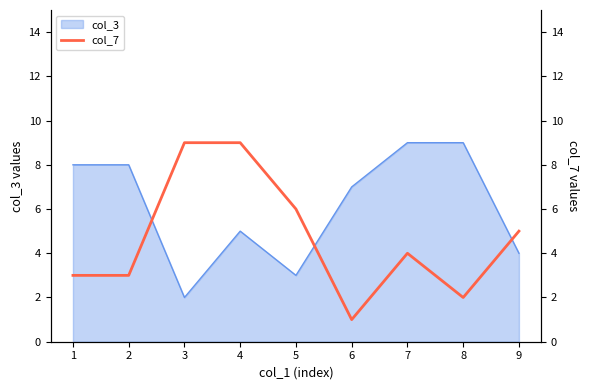

True or false: col_3 has a value of 8 at 2.

True